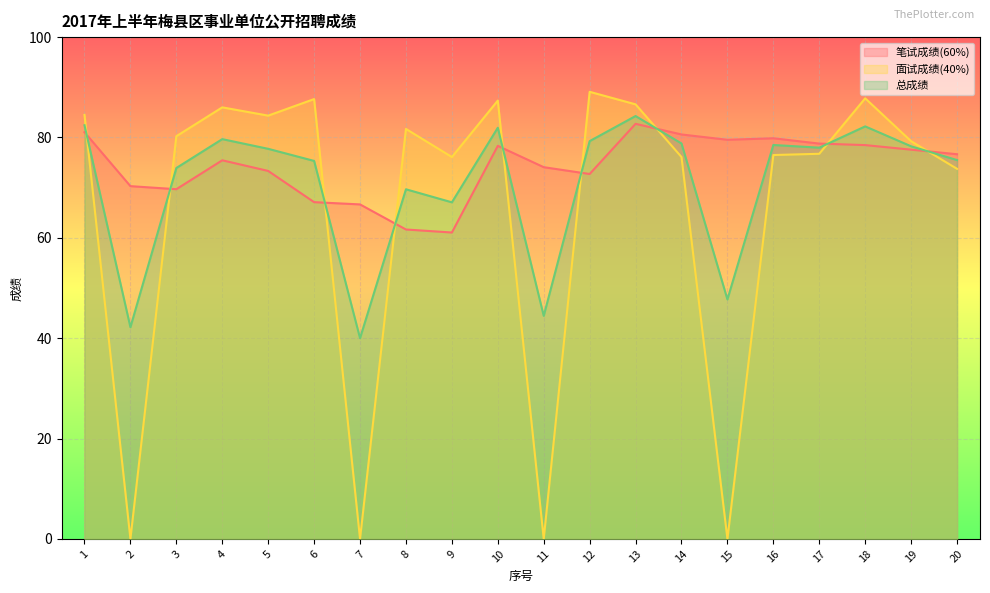

Which series has the largest total across all categories?

笔试成绩(60%)